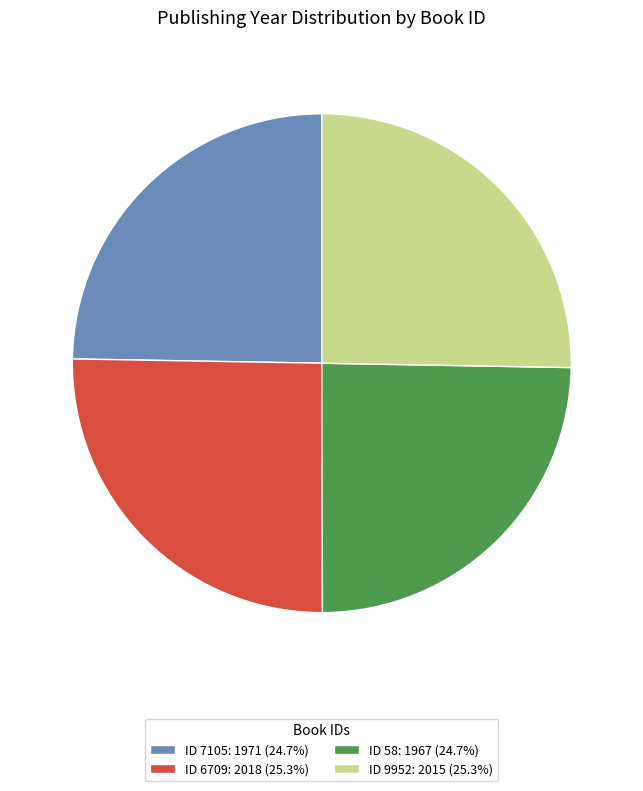

What is the ratio of the value at ID 9952: 2015 (25.3%) to the value at ID 58: 1967 (24.7%)?

1.0